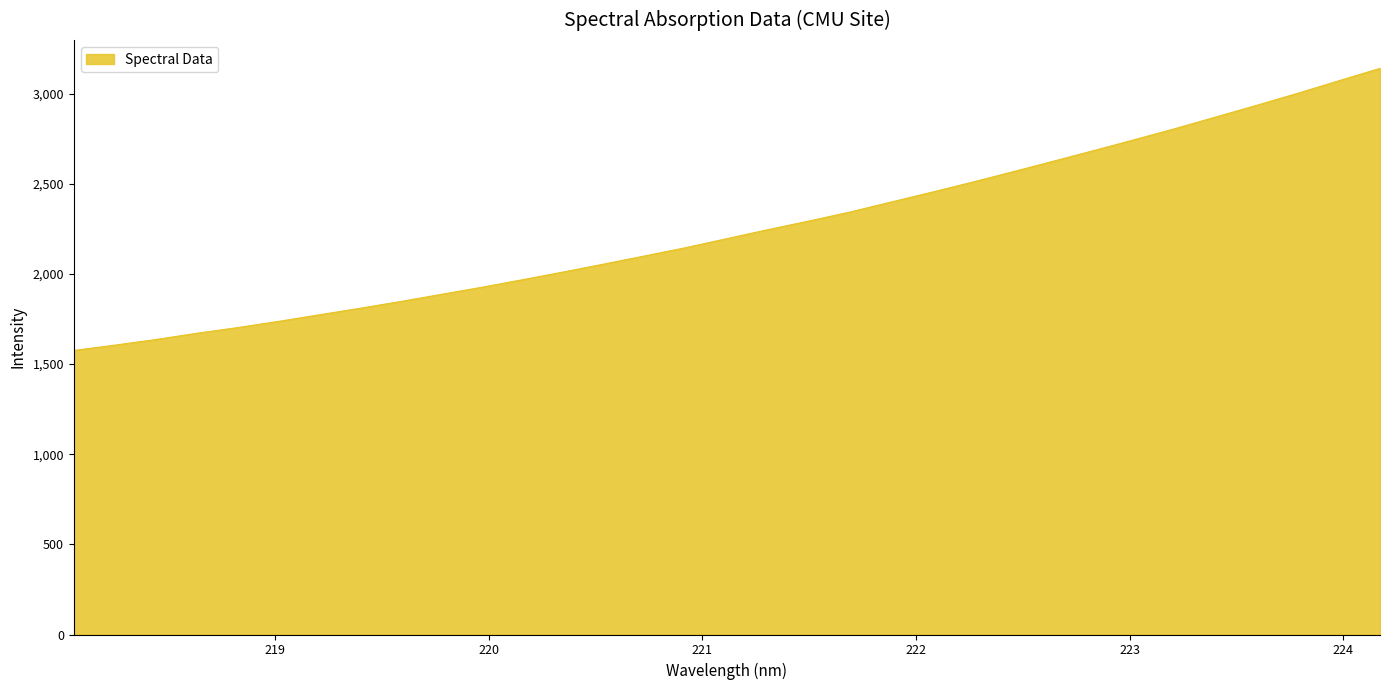

What is the greatest value displayed?

3139.5